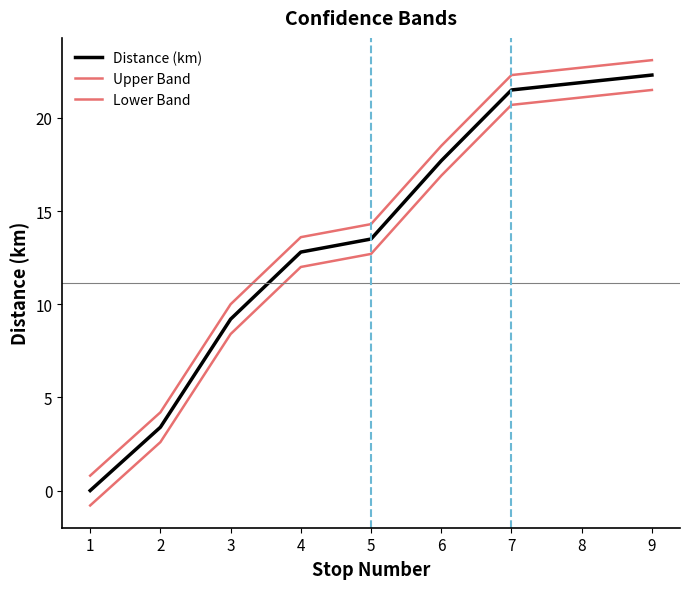

Reading right to left, extract all data points from this chart.

Distance (km): 9=22.3	8=21.9	7=21.5	6=17.7	5=13.5	4=12.8	3=9.2	2=3.4	1=0.0
Upper Band: 9=23.1	8=22.7	7=22.3	6=18.5	5=14.3	4=13.6	3=10.0	2=4.2	1=0.8
Lower Band: 9=21.5	8=21.1	7=20.7	6=16.9	5=12.7	4=12.0	3=8.4	2=2.6	1=-0.8